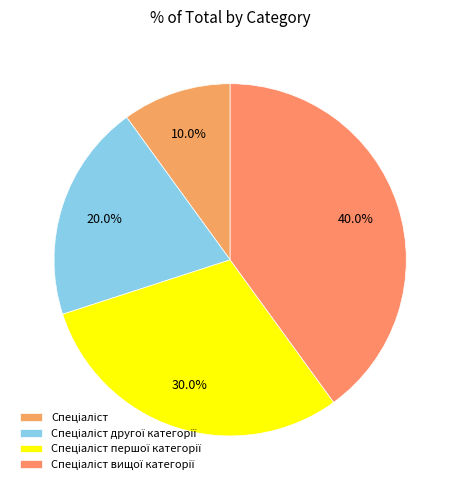

What is the largest slice in the pie chart?

Спеціаліст вищої категорії